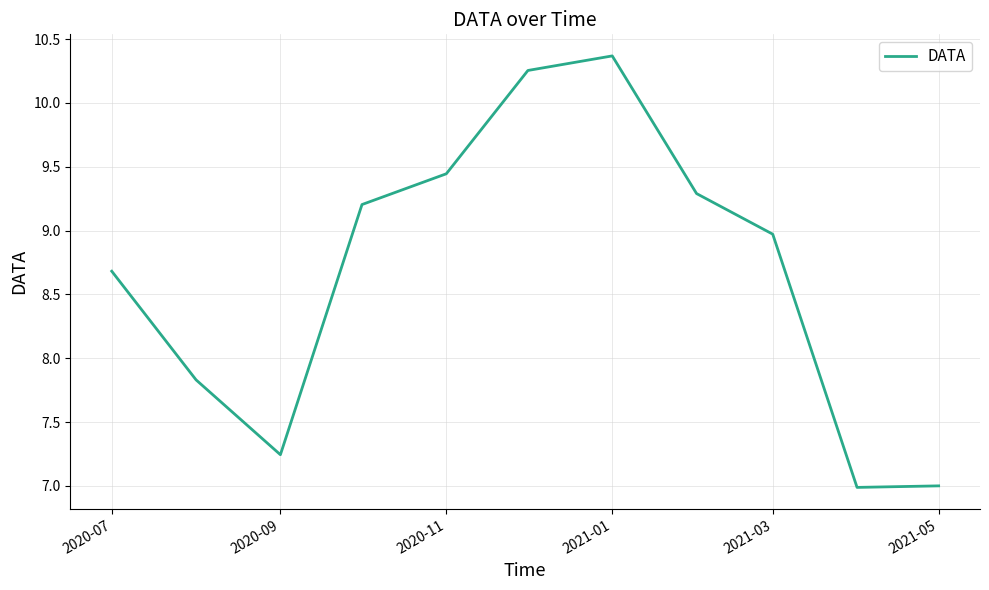

What is the minimum value shown in the chart?

7.0